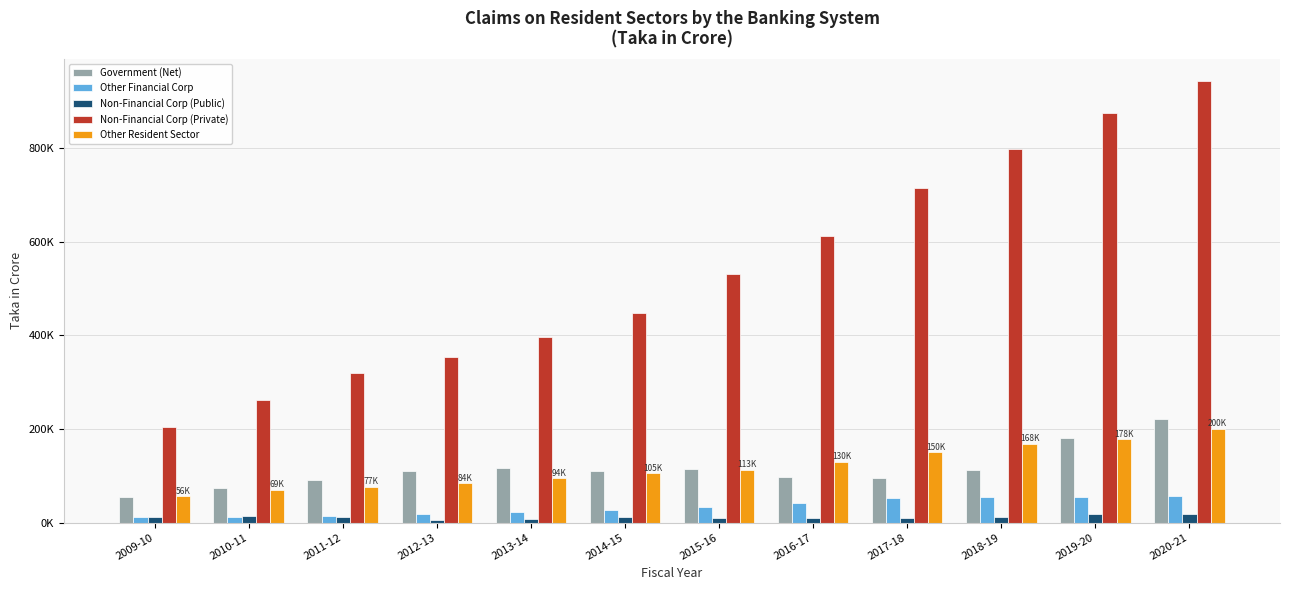

Which series has the largest total across all categories?

Non-Financial Corp (Private)